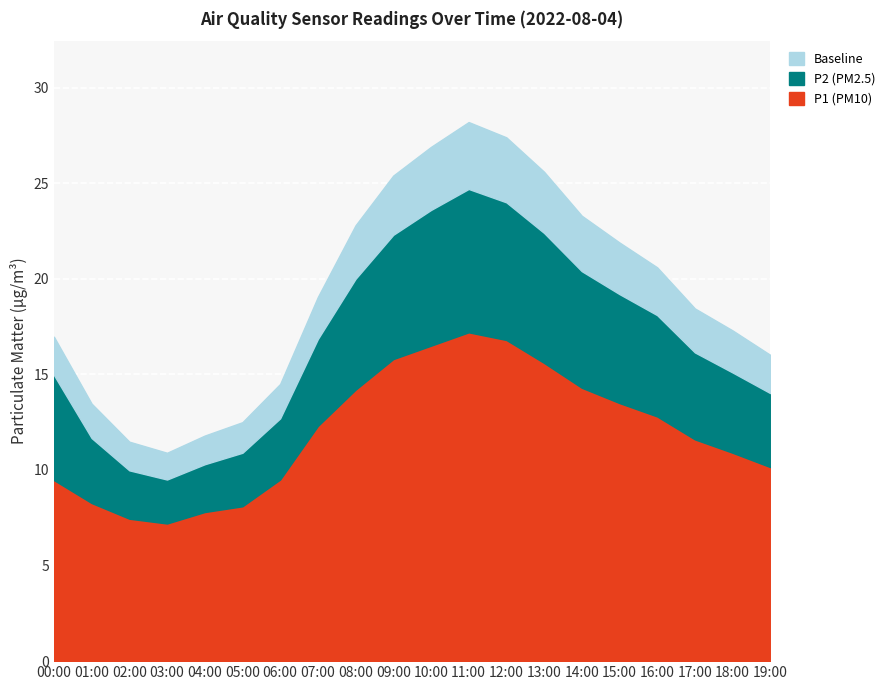

At how many categories does at least one series exceed 9?

15